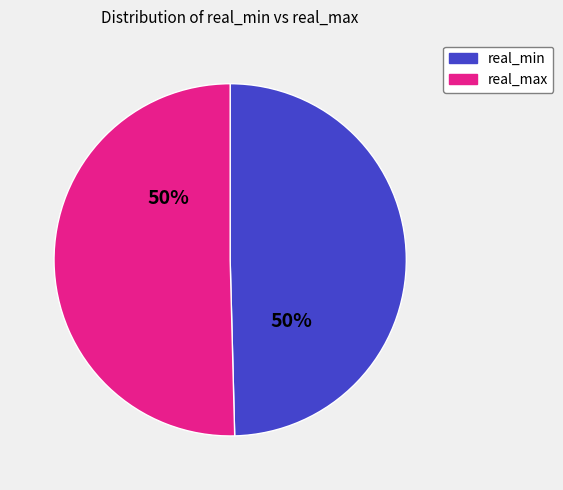

To the nearest percent, what is the average slice percentage?

50%